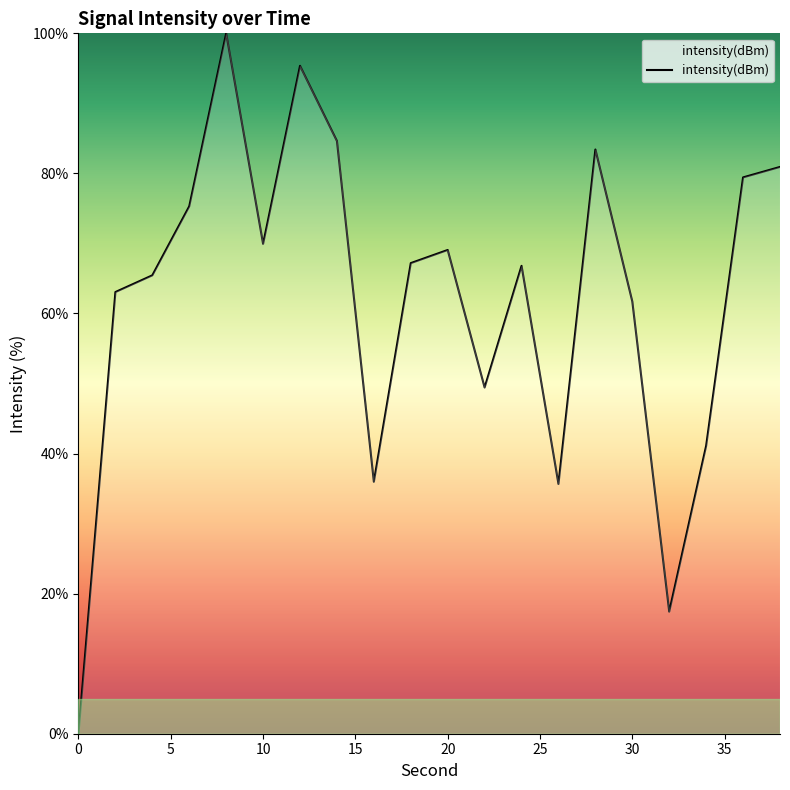

What is the difference between the maximum and minimum values?

100.0